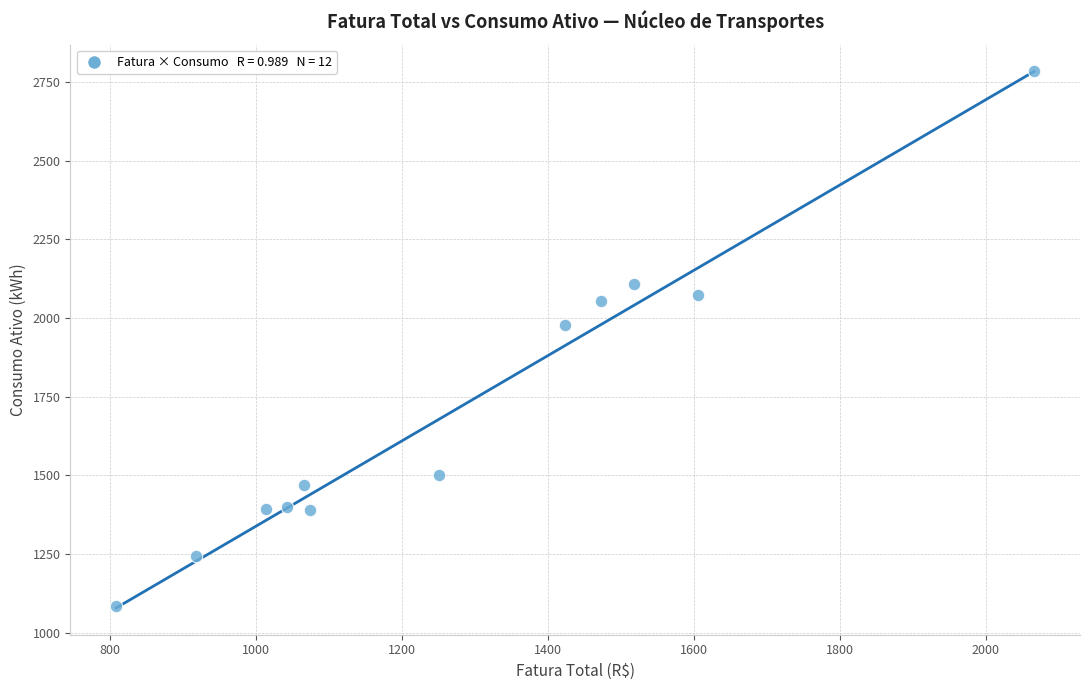

What Y value in the scatter plot is closest to 1934?

1979